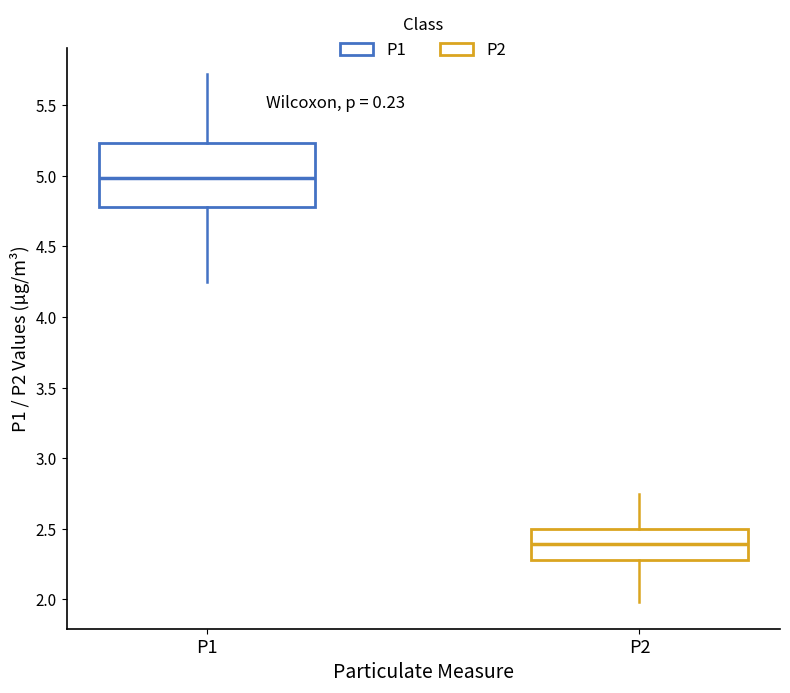

Reading left to right, transcribe this box plot: for each box, give where its median line is, the range the box spans, and where its two whiskers end, as read against the y-axis. The values are not printed on the chart, so give them approximately, as read against the axis.

P1: median 5.00, box 4.80 to 5.25, whiskers 4.25 to 5.70
P2: median 2.40, box 2.30 to 2.50, whiskers 2.00 to 2.75